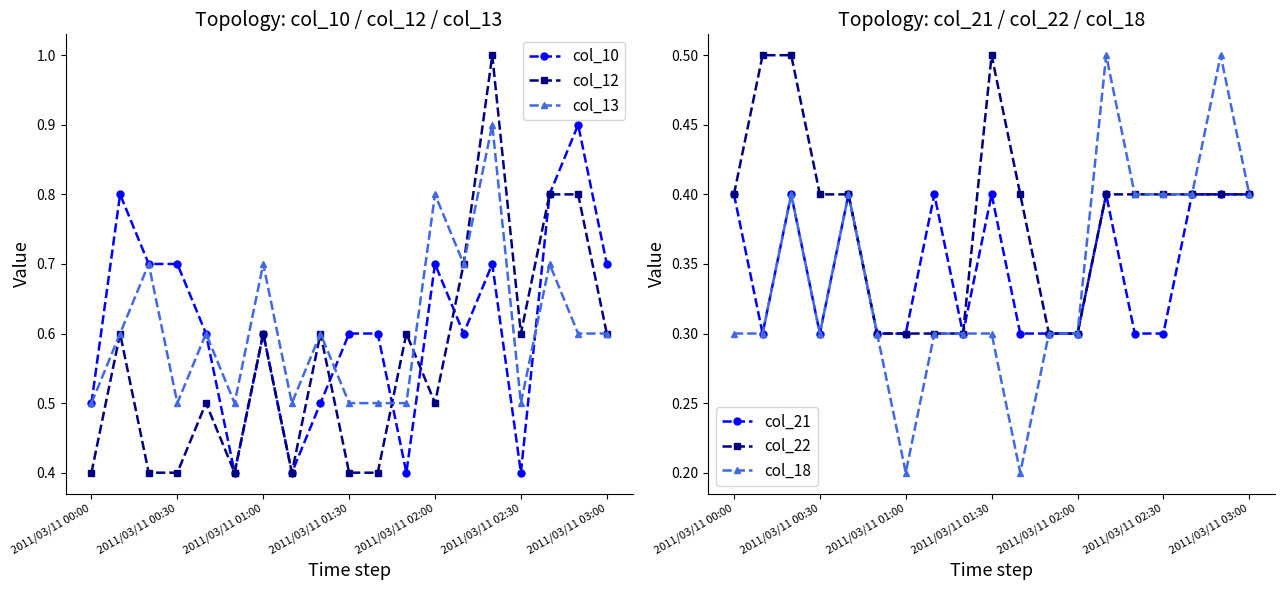

Where is the first local minimum for col_13?

2011/03/11 00:30